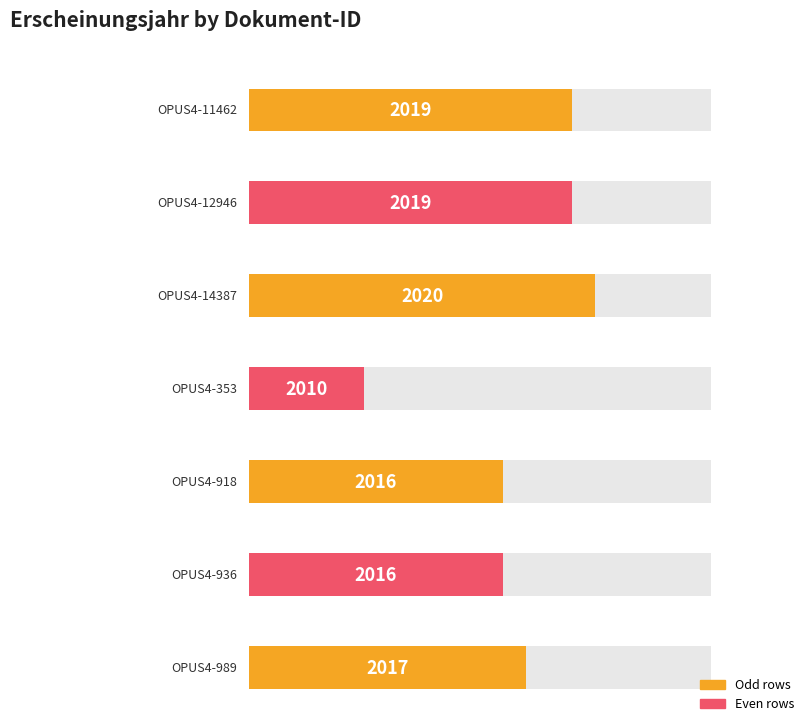

Where does the data first go above 2017?

OPUS4-11462